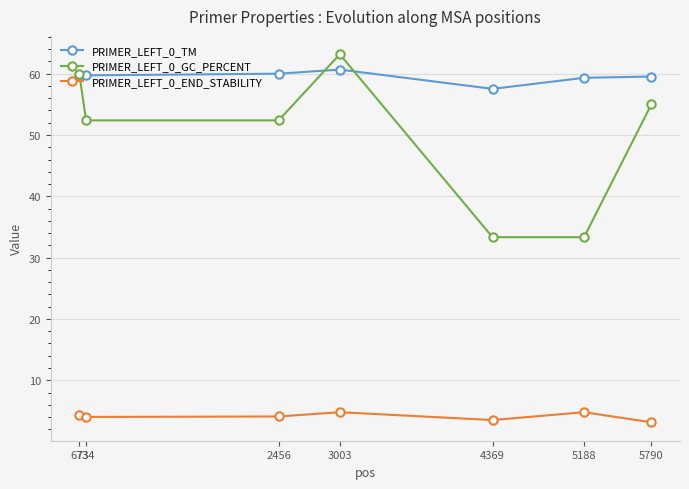

What value does the PRIMER_LEFT_0_END_STABILITY series have at 5790?

3.1